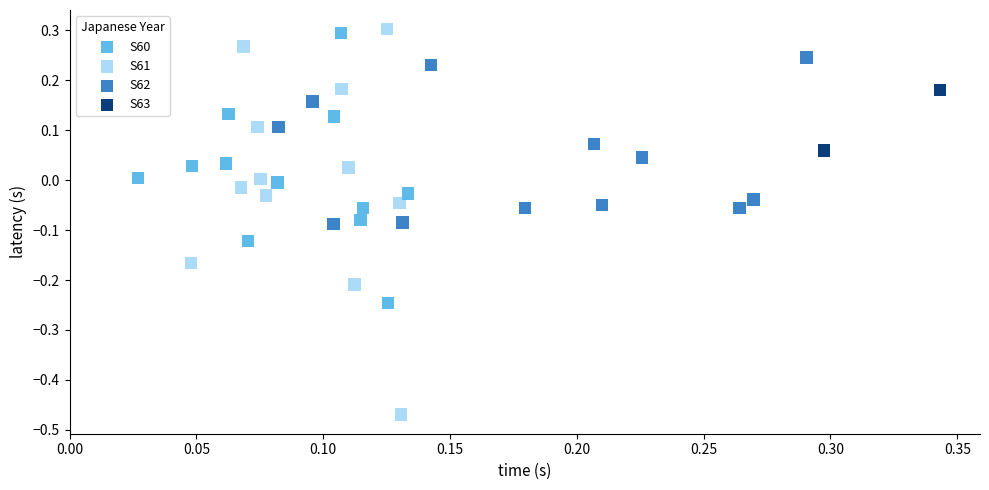

What are all the series names shown in the legend?

S60, S61, S62, S63